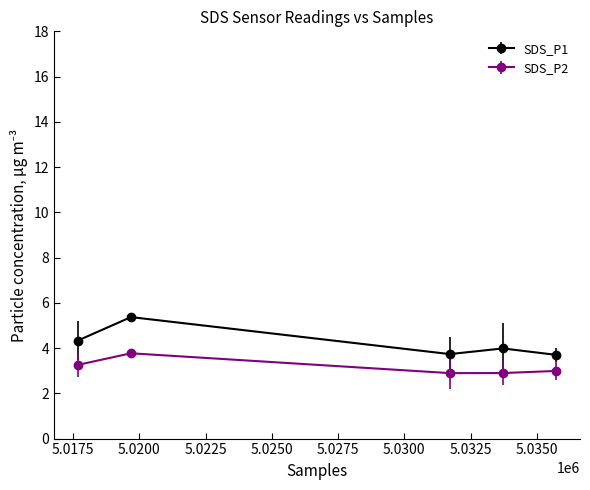

Which series has the largest range (max minus min)?

SDS_P1